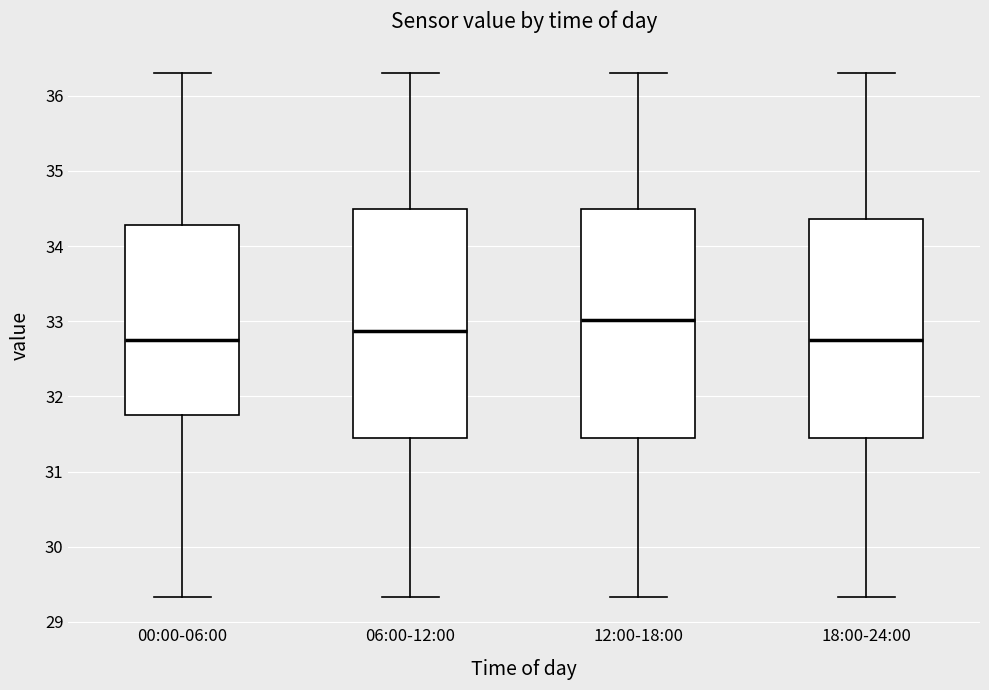

Reading left to right, read every box against the y-axis: the position of its median line, the range the box covers, and the ends of its whiskers. The values are not printed on the chart, so give them approximately, as read against the axis.

00:00-06:00: median 32.8, box 31.7 to 34.3, whiskers 29.3 to 36.3
06:00-12:00: median 32.9, box 31.5 to 34.5, whiskers 29.3 to 36.3
12:00-18:00: median 33.0, box 31.5 to 34.5, whiskers 29.3 to 36.3
18:00-24:00: median 32.8, box 31.5 to 34.4, whiskers 29.3 to 36.3